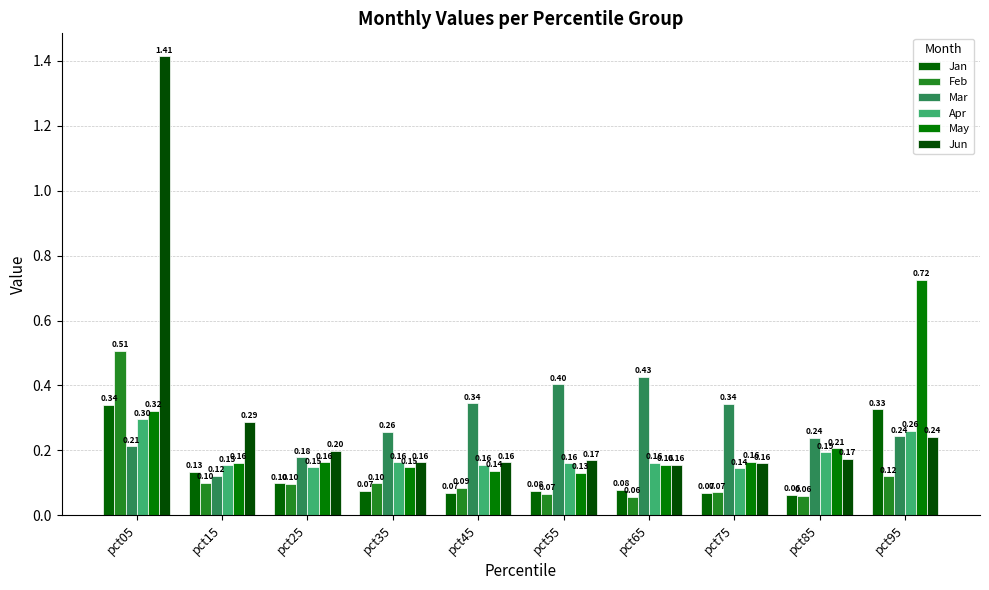

At which label does Jun reach its minimum?

pct65